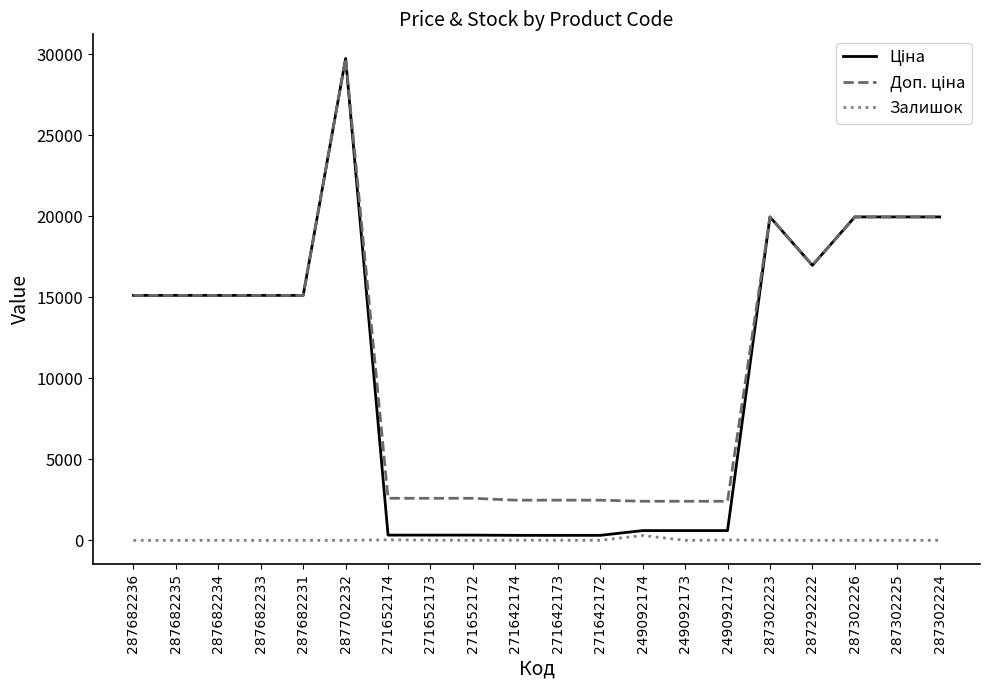

What is the difference between the highest and lowest values at 287682234?

15120.0